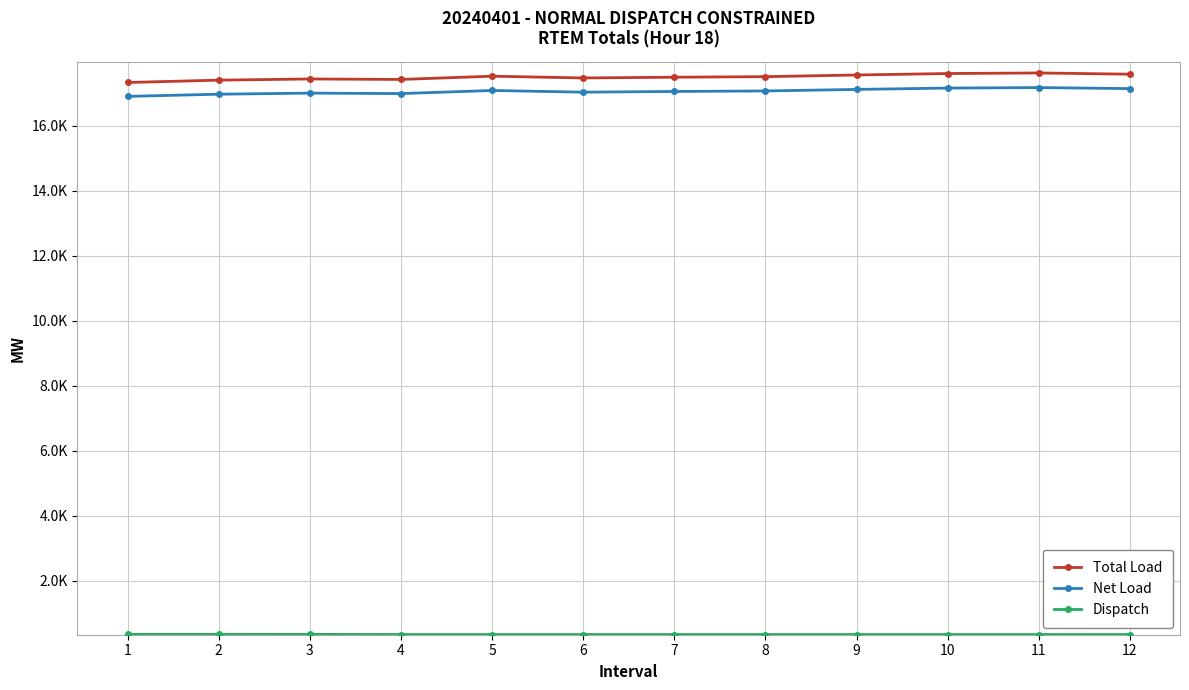

Does the chart have visible grid lines?

Yes